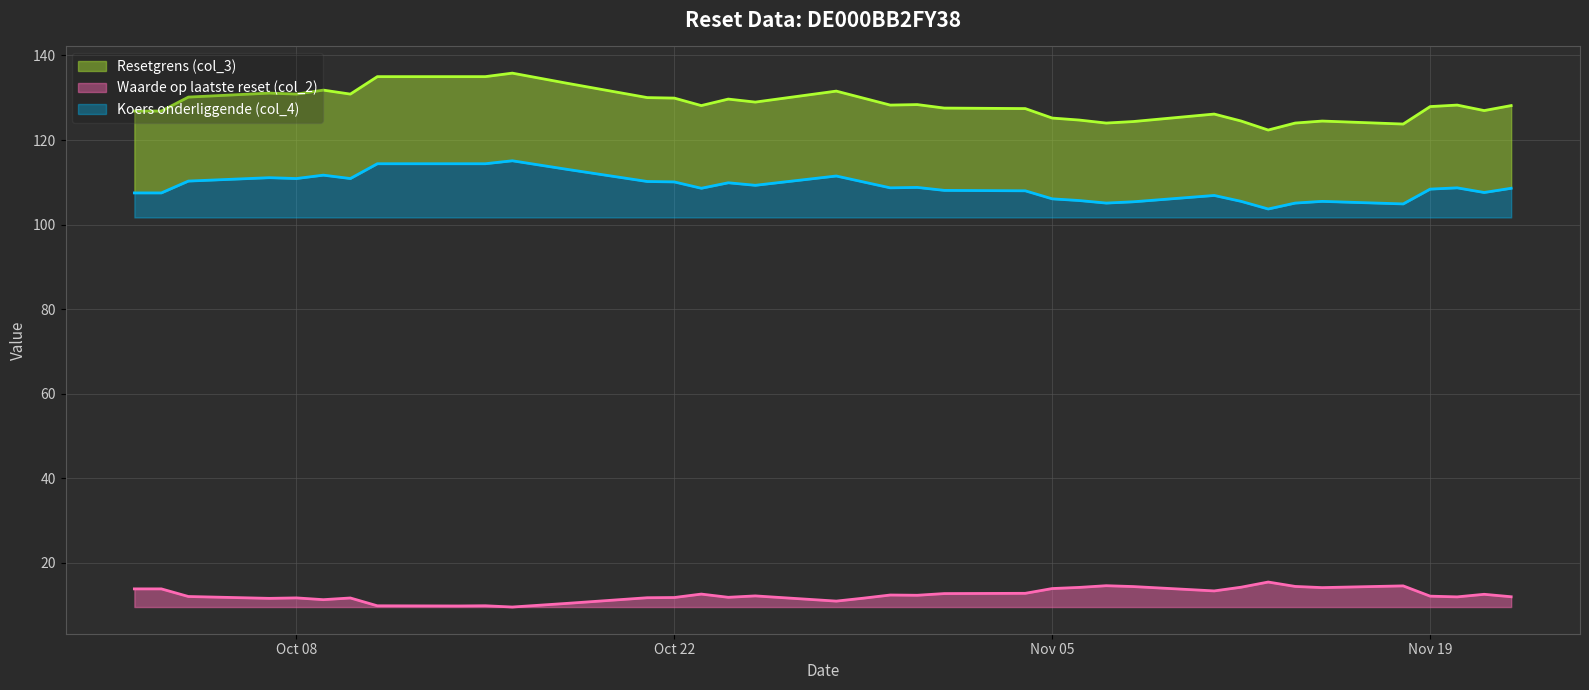

At which category does the chart reach its minimum across all series?

2024-10-16